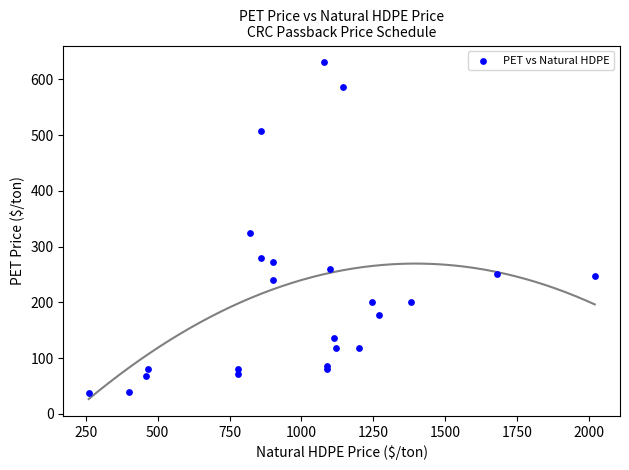

What Y value in the scatter plot is closest to 333?

324.1